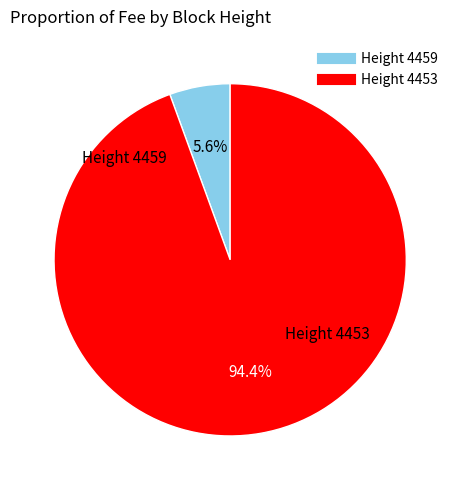

How many segments does this pie chart have?

2